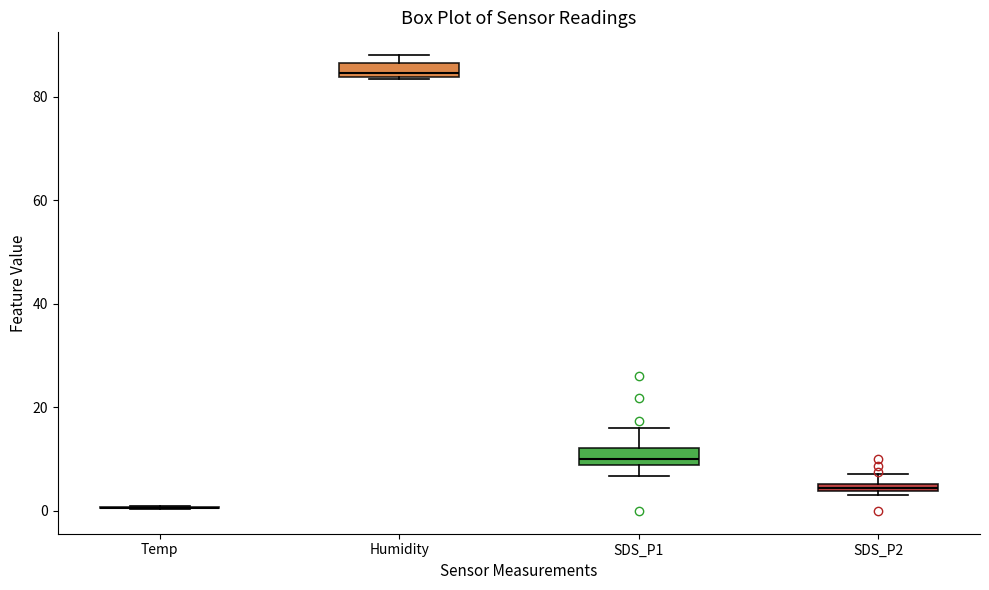

Where is the lower edge of the box for SDS_P1 on the y-axis? The values are not printed on the chart, so give them approximately, as read against the axis.

8